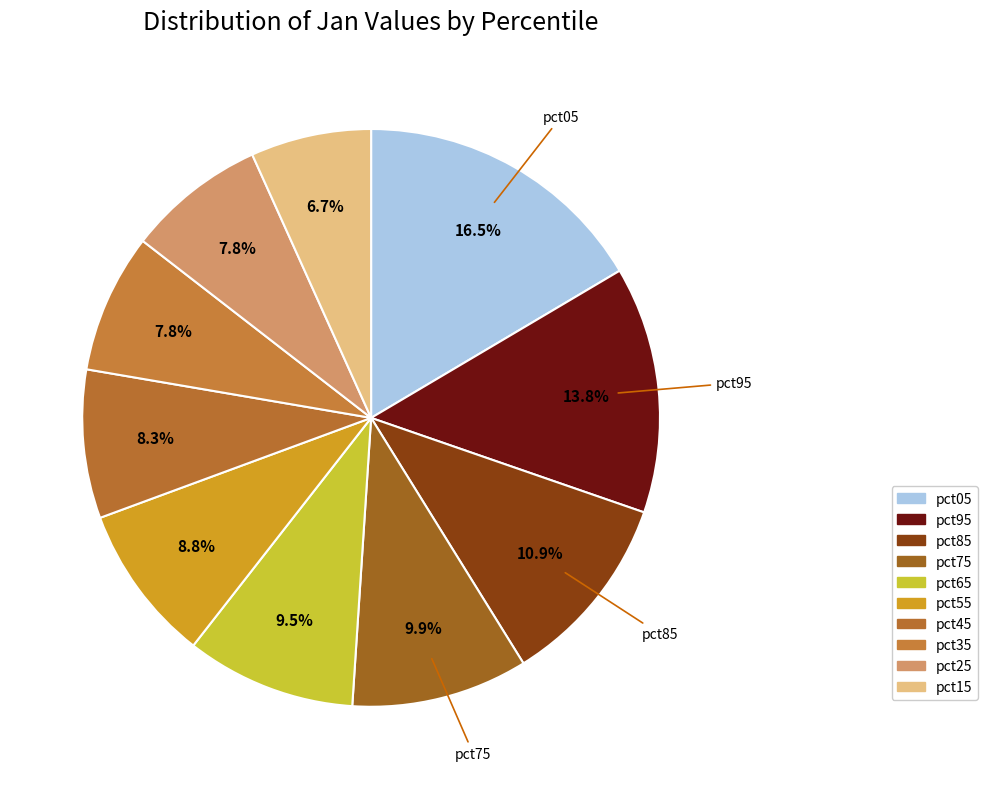

How many slices are in this pie chart?

10